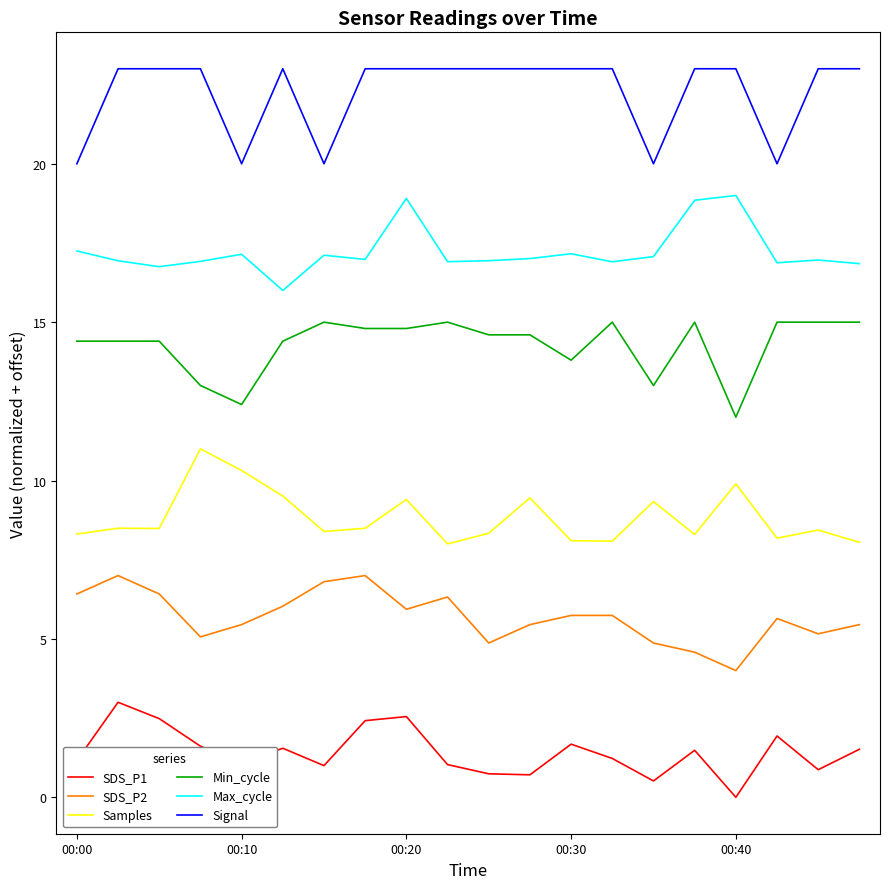

Which series has the largest total across all categories?

Signal